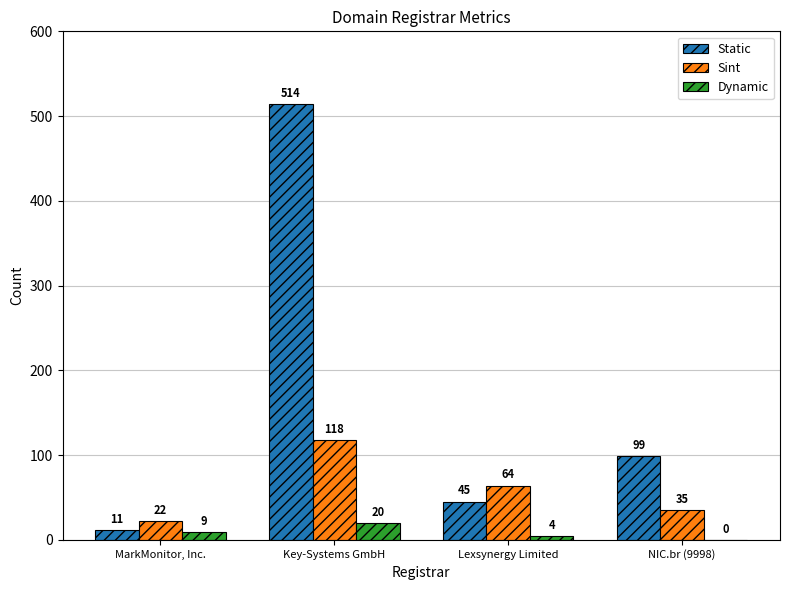

True or false: Static has a value of 177 at NIC.br (9998).

False